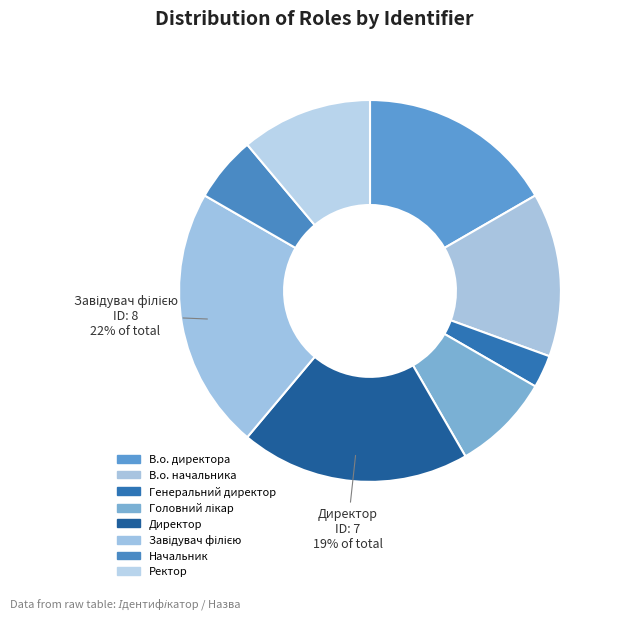

True or false: В.о. начальника accounts for 23% of the total.

False